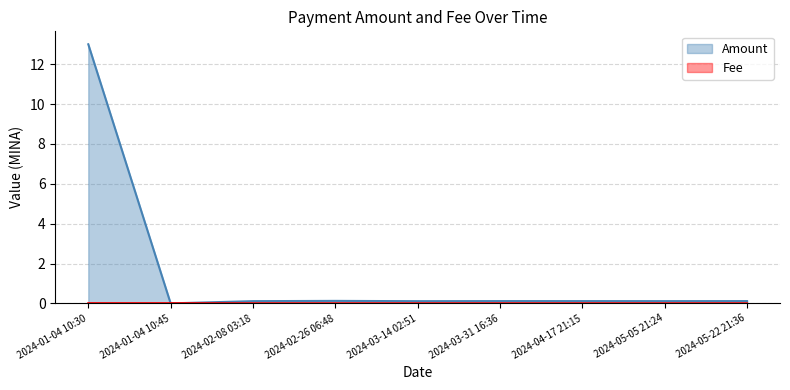

What is the sum of all Fee values?

0.1